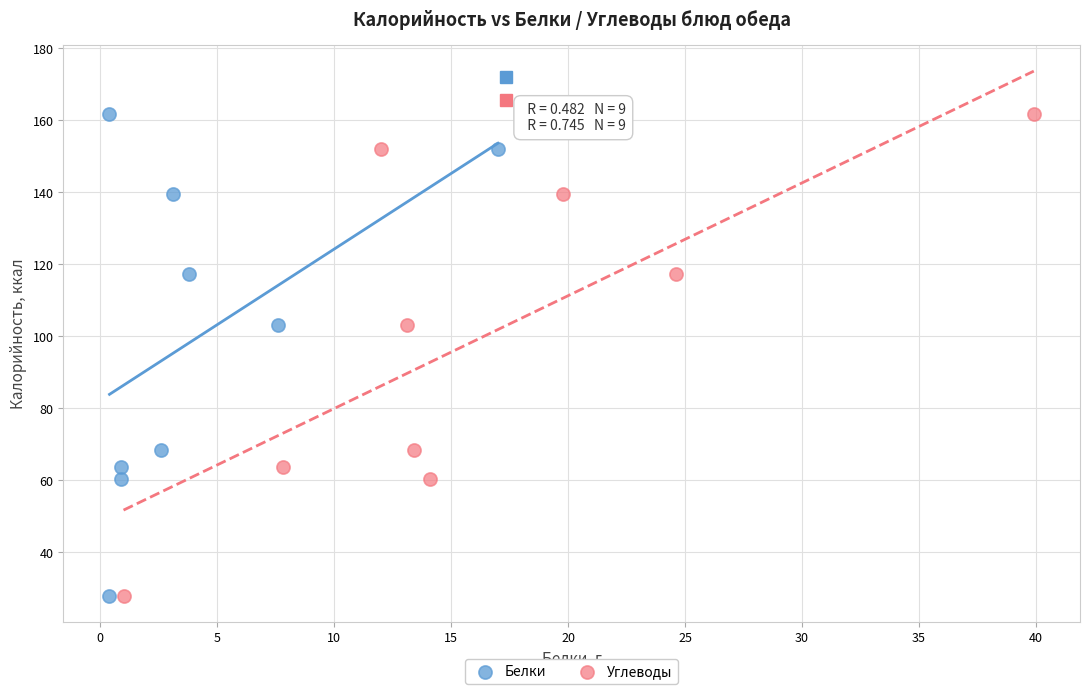

What are all the series names shown in the legend?

Белки, Углеводы